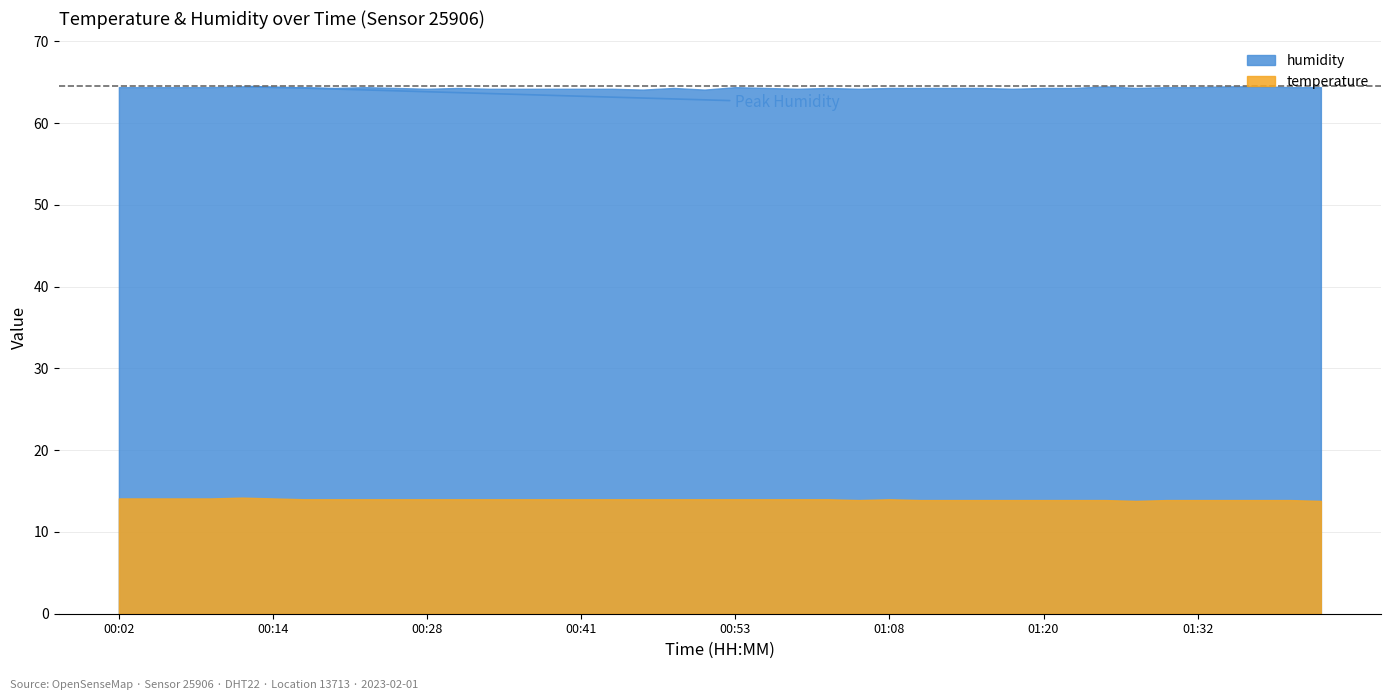

Which series has the widest spread of values?

humidity